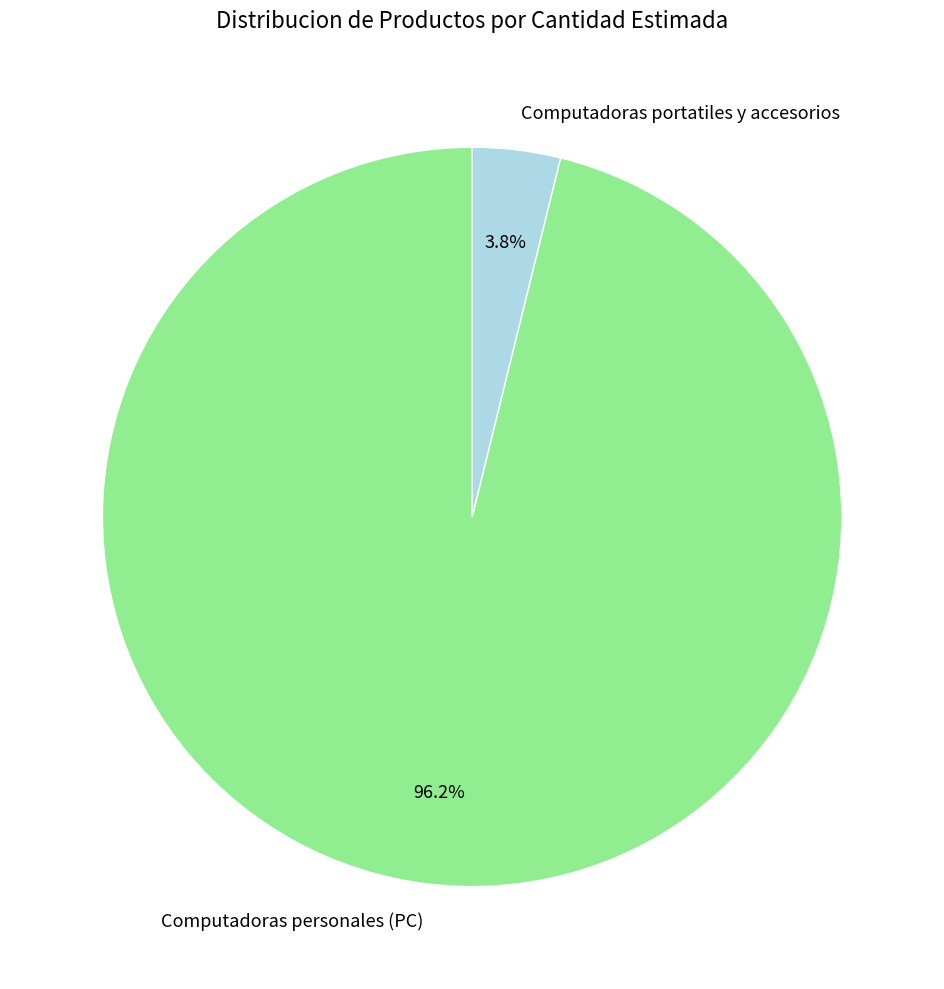

Does Computadoras personales (PC) represent more than half of the total?

Yes